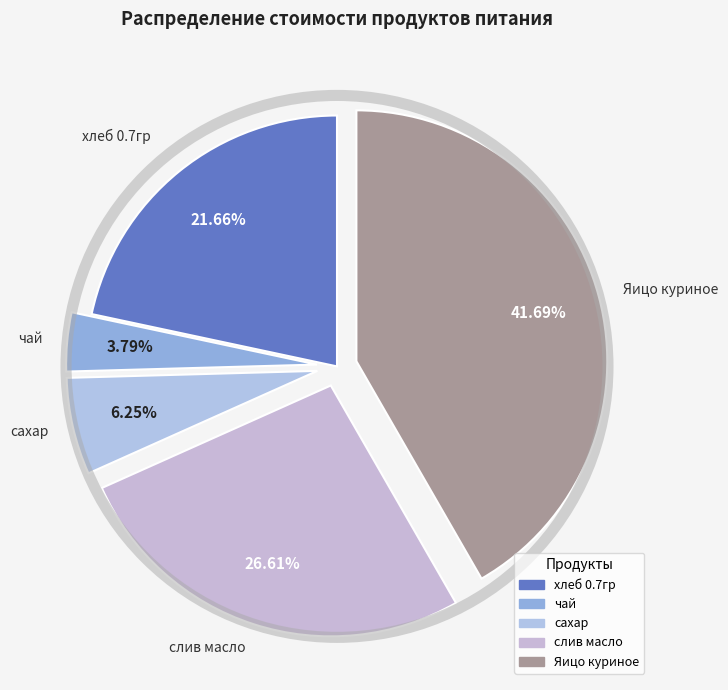

True or false: чай accounts for 4% of the total.

True